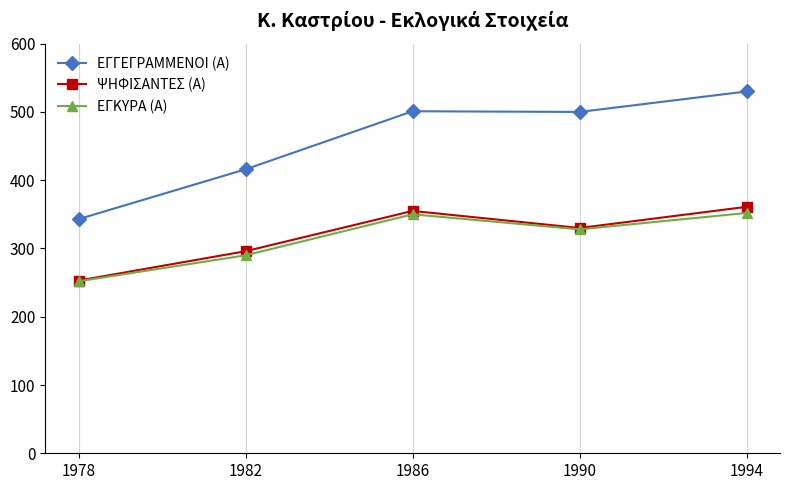

What is the value of the ΕΓΚΥΡΑ (Α) point at the 3rd from the left?

350